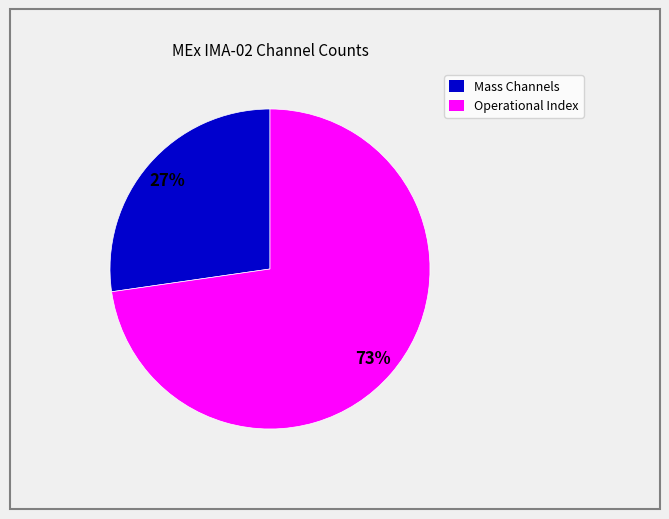

The Mass Channels slice represents 41% of the pie. True or false?

False